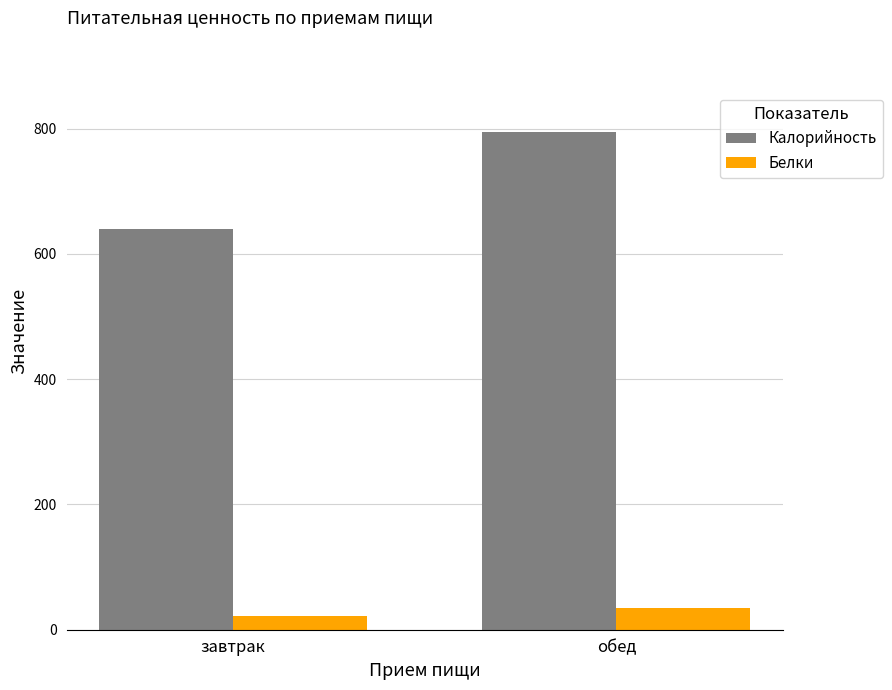

Reading left to right, extract all data points from this chart.

Калорийность: завтрак=639.2	обед=794.8
Белки: завтрак=21.9	обед=35.0